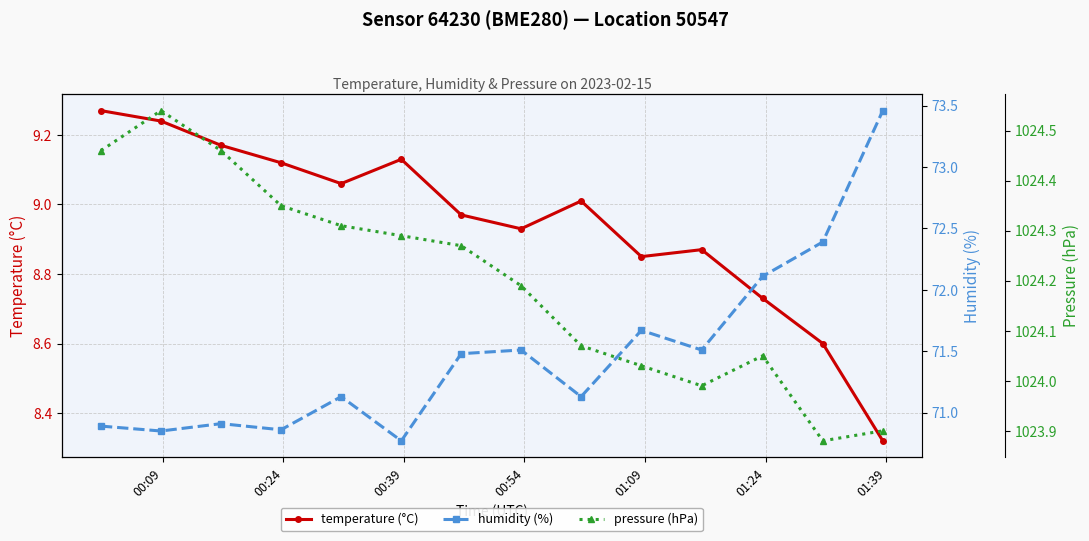

True or false: humidity (%) and temperature (°C) intersect in this chart.

False